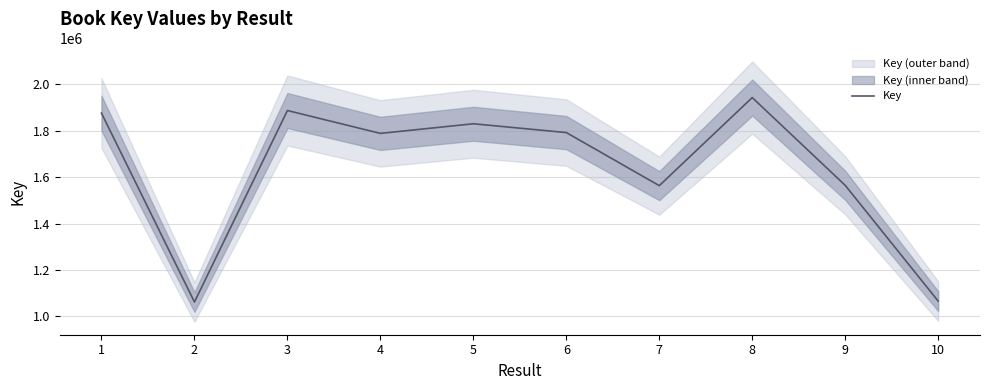

Which label corresponds to the smallest value in the chart?

2